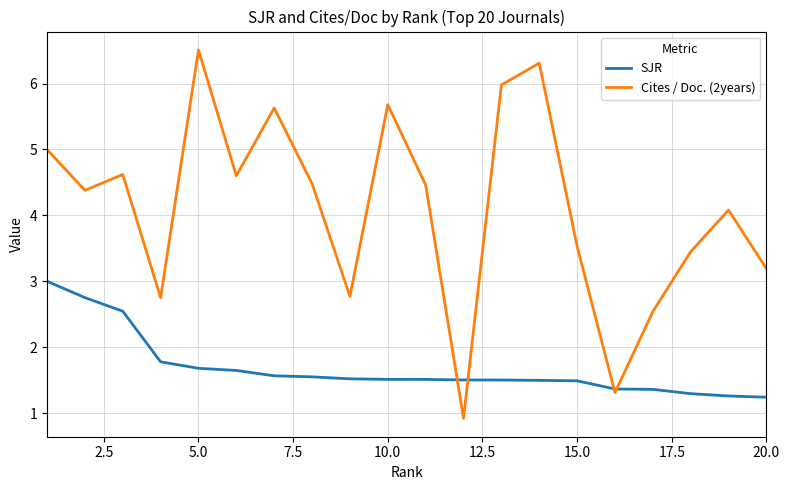

Which series has the widest spread of values?

Cites / Doc. (2years)